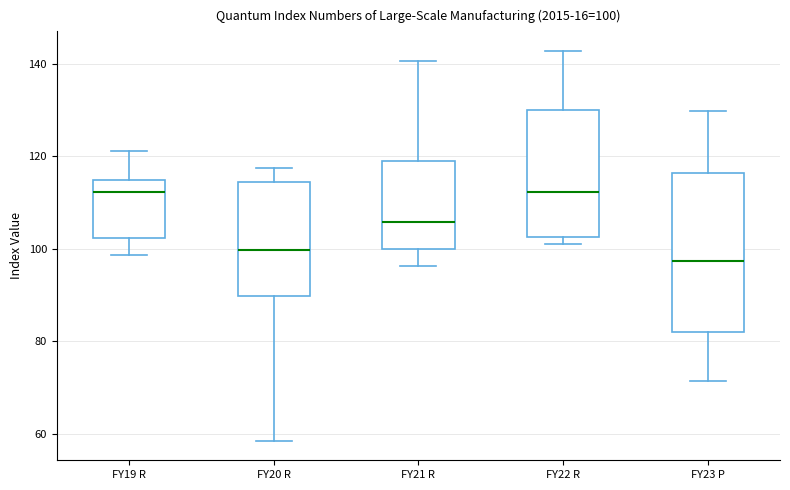

Which box's median line is the lowest?

FY23 P